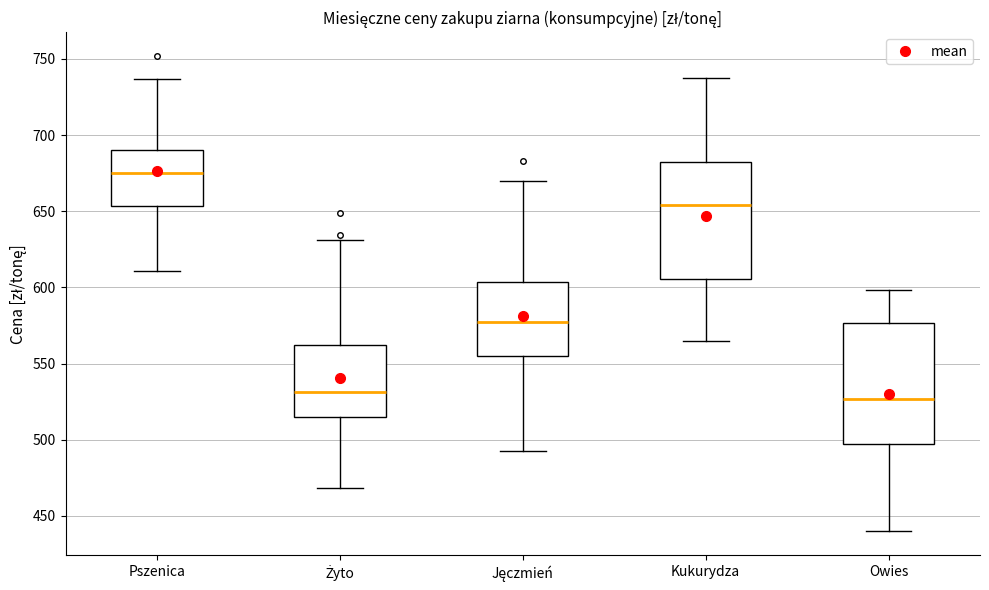

Which box has the highest median line?

Pszenica